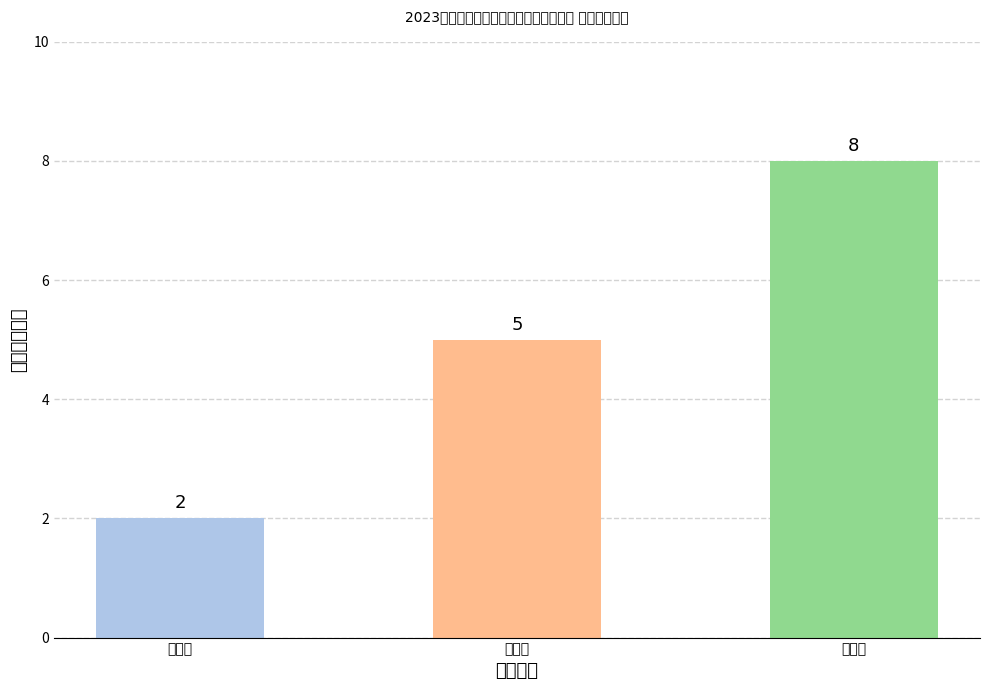

Reading left to right, extract all data points from this chart.

一等奖=2	二等奖=5	三等奖=8